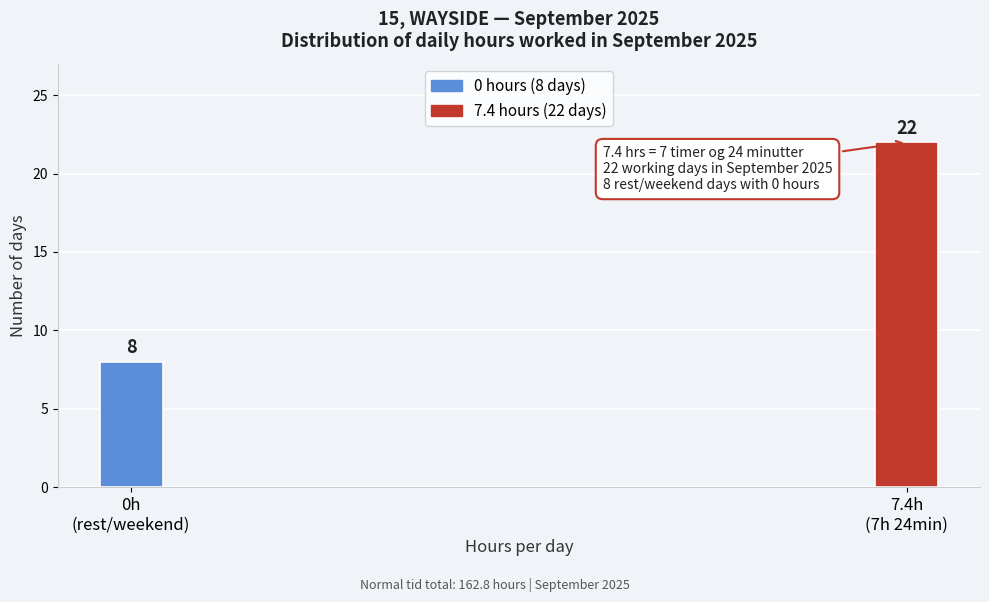

Reading right to left, extract all data points from this chart.

22	8